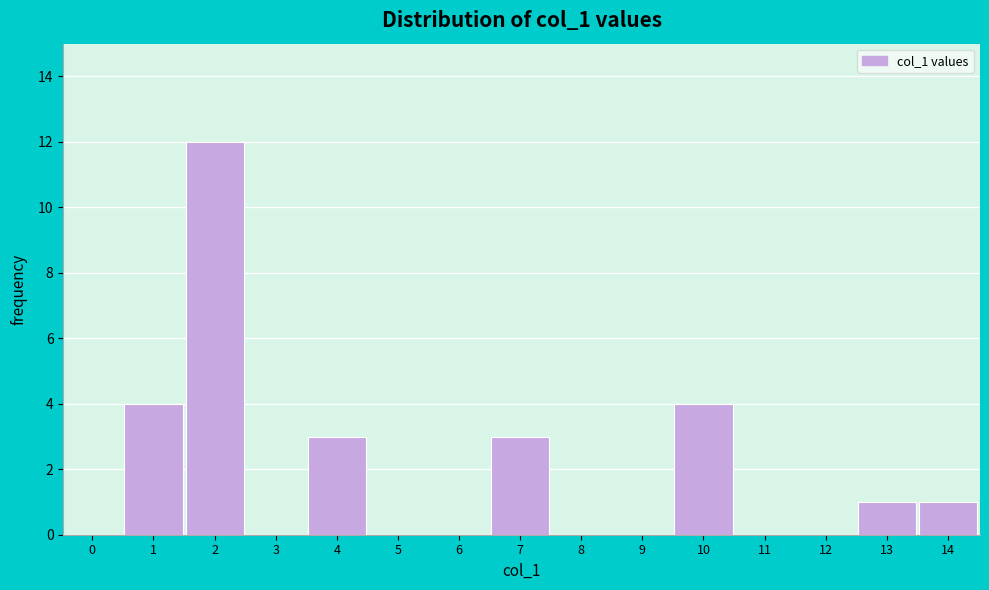

Reading left to right, list all the values displayed in this chart.

0=0	1=4	2=12	3=0	4=3	5=0	6=0	7=3	8=0	9=0	10=4	11=0	12=0	13=1	14=1